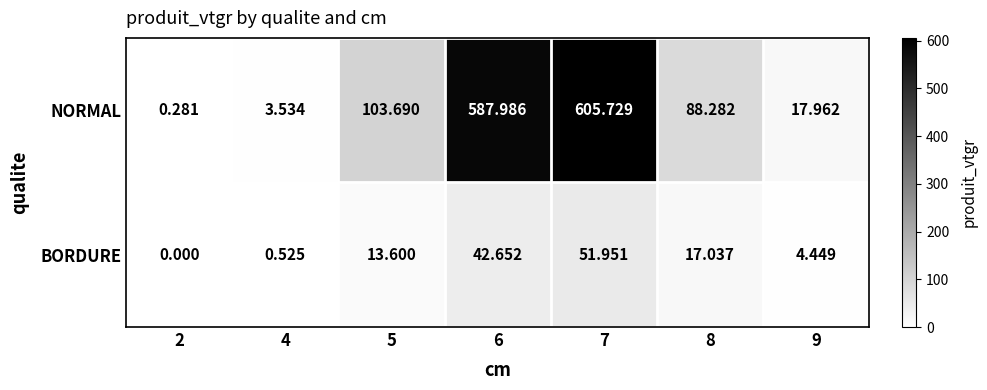

List the series in order of their peak value, highest first.

NORMAL, BORDURE